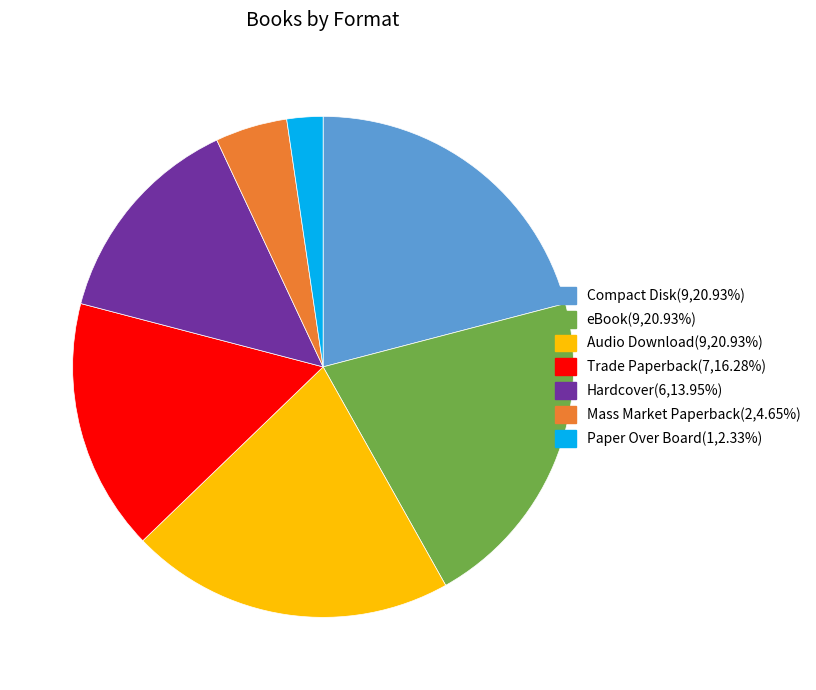

True or false: Hardcover accounts for 6% of the total.

False